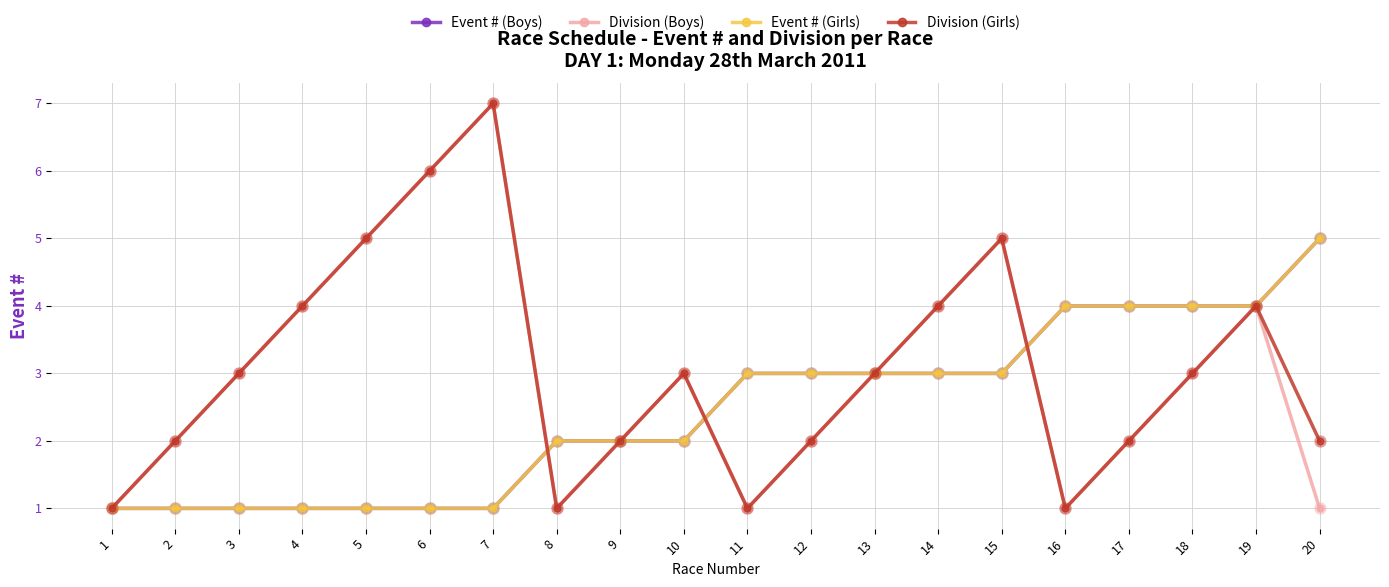

Reading right to left, transcribe all the data shown in this chart.

Event # (Boys): 20=5	19=4	18=4	17=4	16=4	15=3	14=3	13=3	12=3	11=3	10=2	9=2	8=2	7=1	6=1	5=1	4=1	3=1	2=1	1=1
Division (Boys): 20=1	19=4	18=3	17=2	16=1	15=5	14=4	13=3	12=2	11=1	10=3	9=2	8=1	7=7	6=6	5=5	4=4	3=3	2=2	1=1
Event # (Girls): 20=5	19=4	18=4	17=4	16=4	15=3	14=3	13=3	12=3	11=3	10=2	9=2	8=2	7=1	6=1	5=1	4=1	3=1	2=1	1=1
Division (Girls): 20=2	19=4	18=3	17=2	16=1	15=5	14=4	13=3	12=2	11=1	10=3	9=2	8=1	7=7	6=6	5=5	4=4	3=3	2=2	1=1